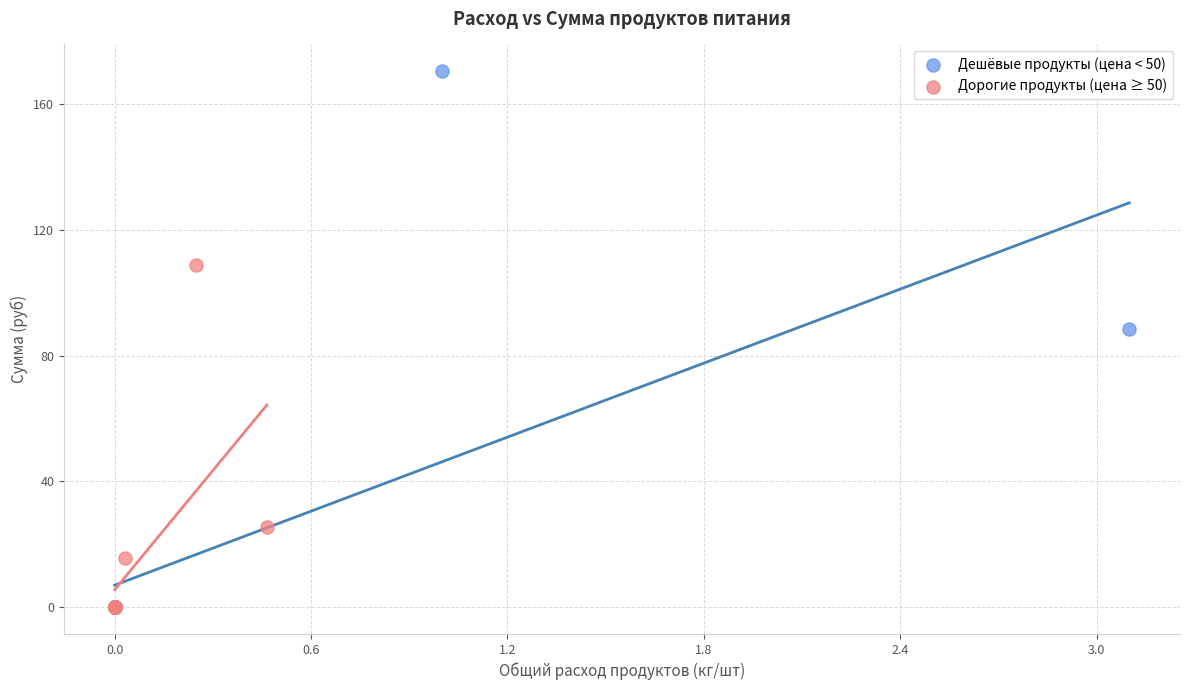

Which series reaches the maximum Y coordinate?

Дешёвые продукты (цена < 50)